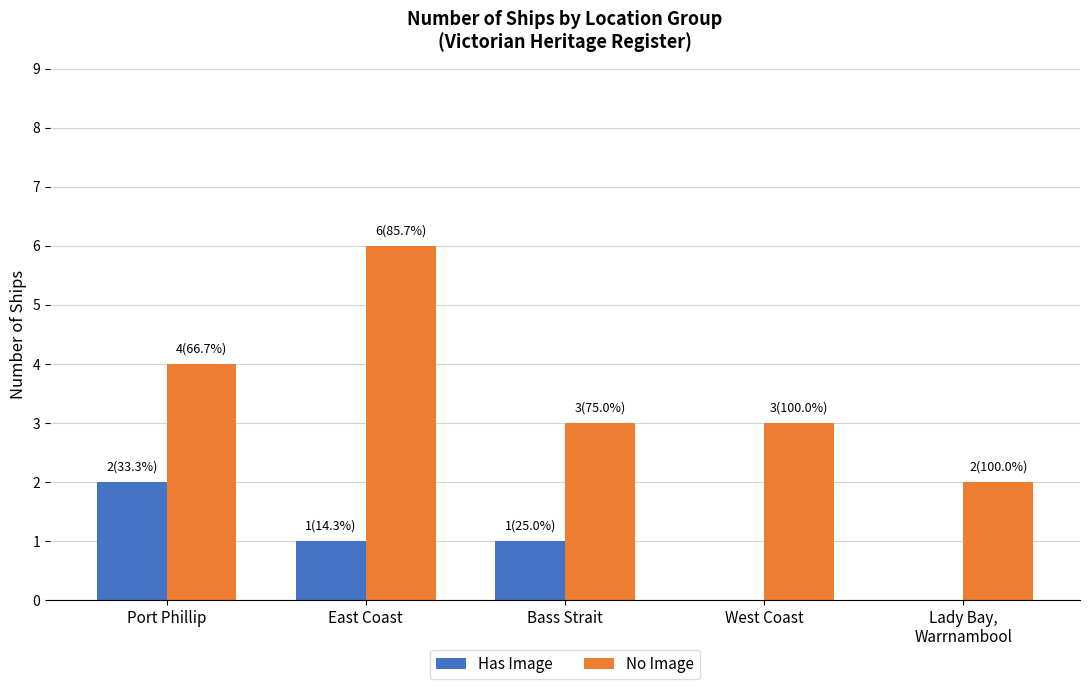

What is the maximum value shown in the chart?

6